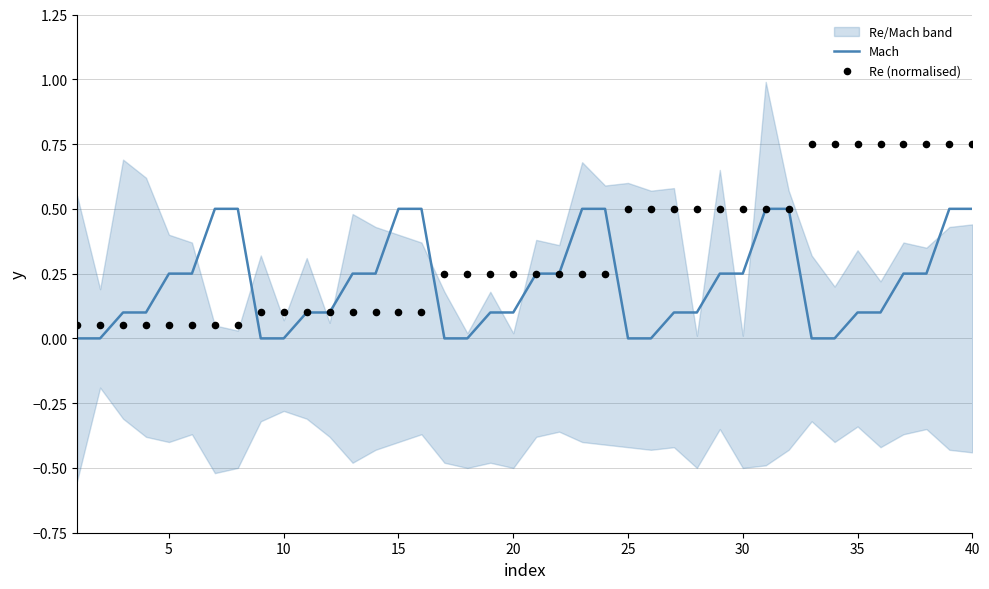

At how many categories does at least one series exceed 0?

40